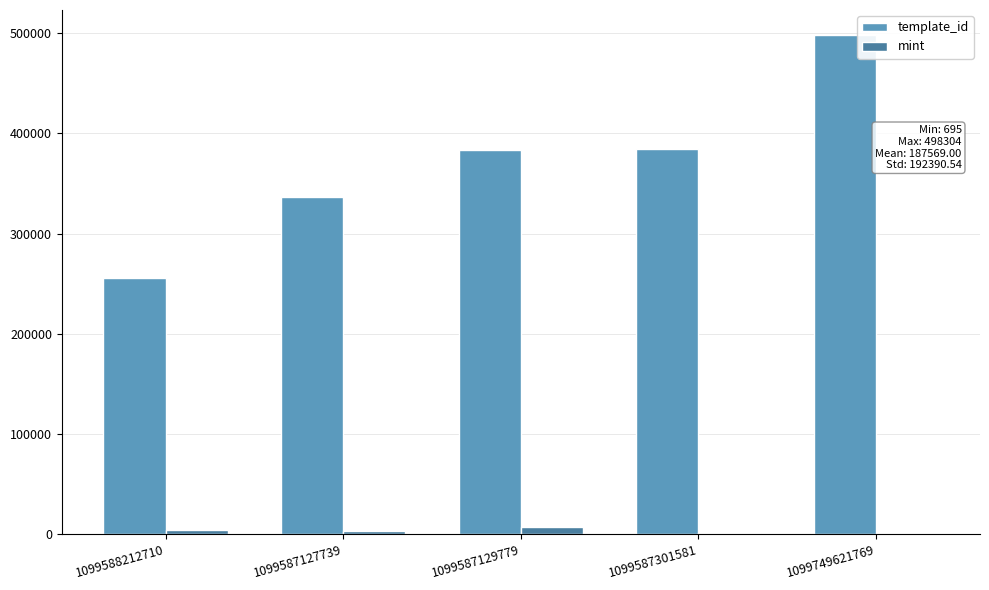

What is the highest value of the mint series?

7145